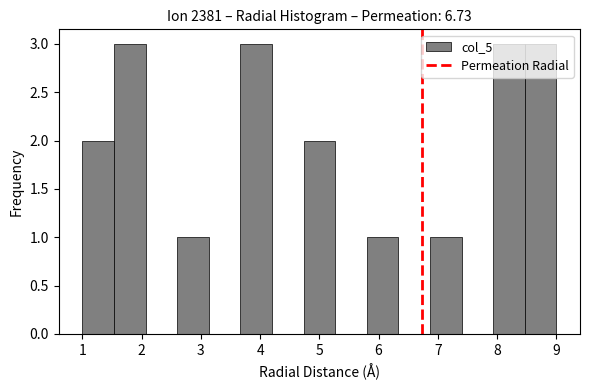

Reading left to right, transcribe this chart: for each bar, give the range it covers on the x-axis and its height. Neither the bar edges nor the heights are printed on the chart, so give them approximately, as read against the axes.

1.0 to 1.5: 2
1.5 to 2.1: 3
2.1 to 2.6: 0
2.6 to 3.1: 1
3.1 to 3.7: 0
3.7 to 4.2: 3
4.2 to 4.7: 0
4.7 to 5.3: 2
5.3 to 5.8: 0
5.8 to 6.3: 1
6.3 to 6.9: 0
6.9 to 7.4: 1
7.4 to 7.9: 0
7.9 to 8.5: 3
8.5 to 9.0: 3